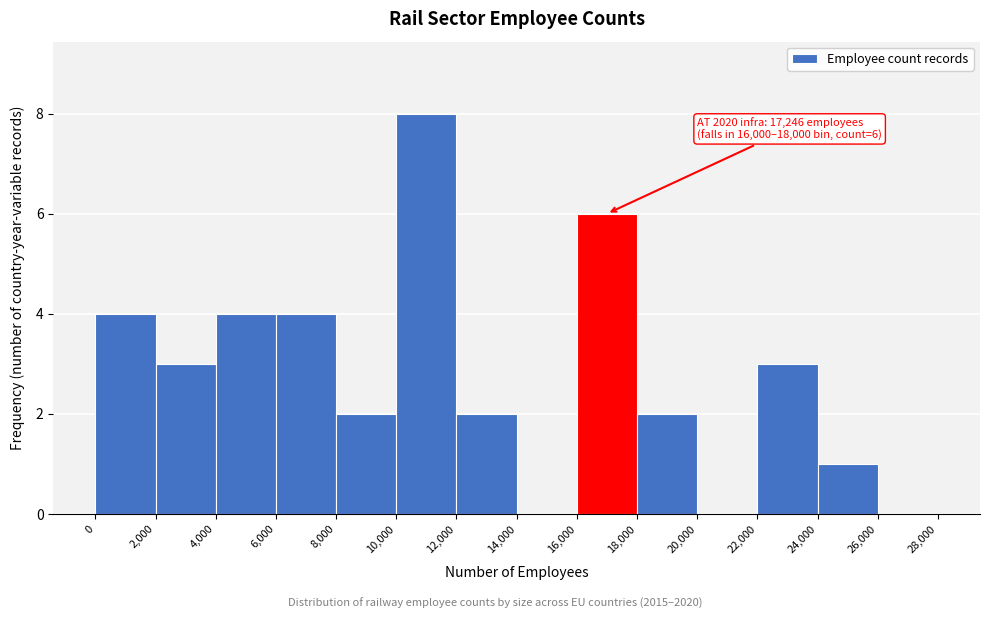

Which range on the x-axis has the tallest bar?

10,000 to 12,000